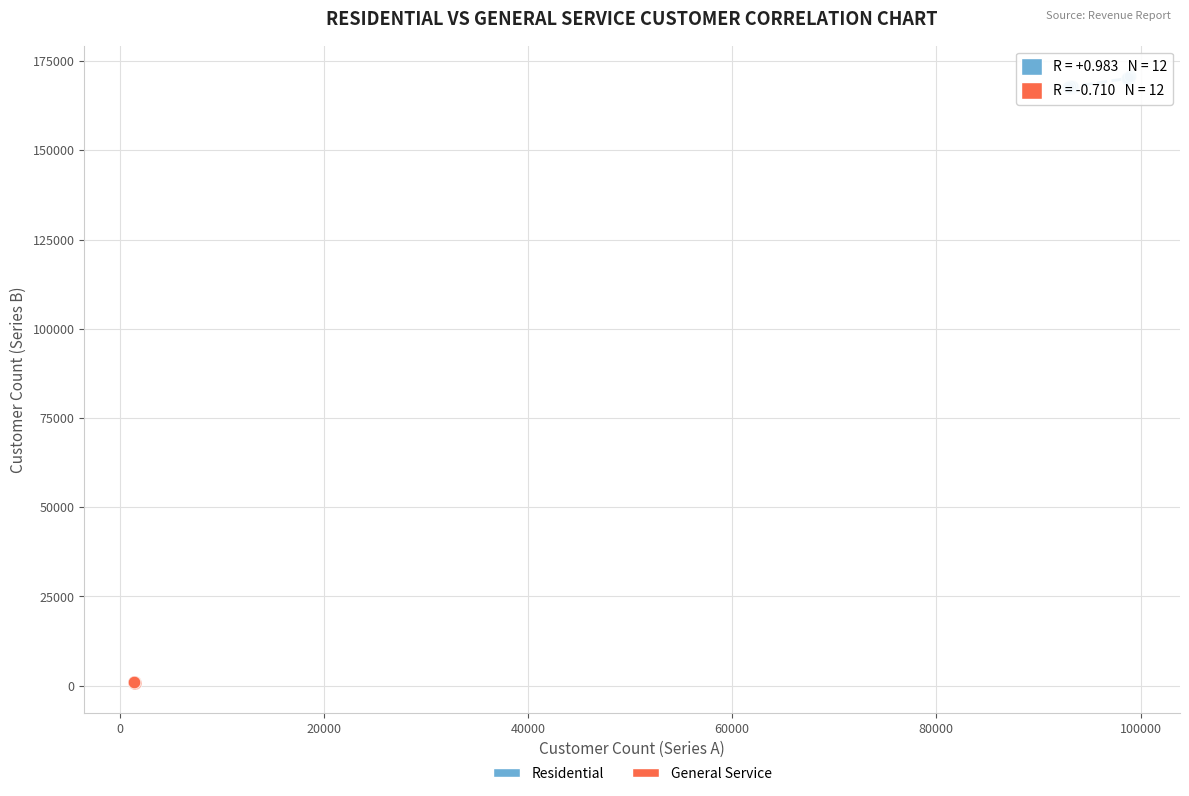

Which series reaches the maximum Y coordinate?

Residential